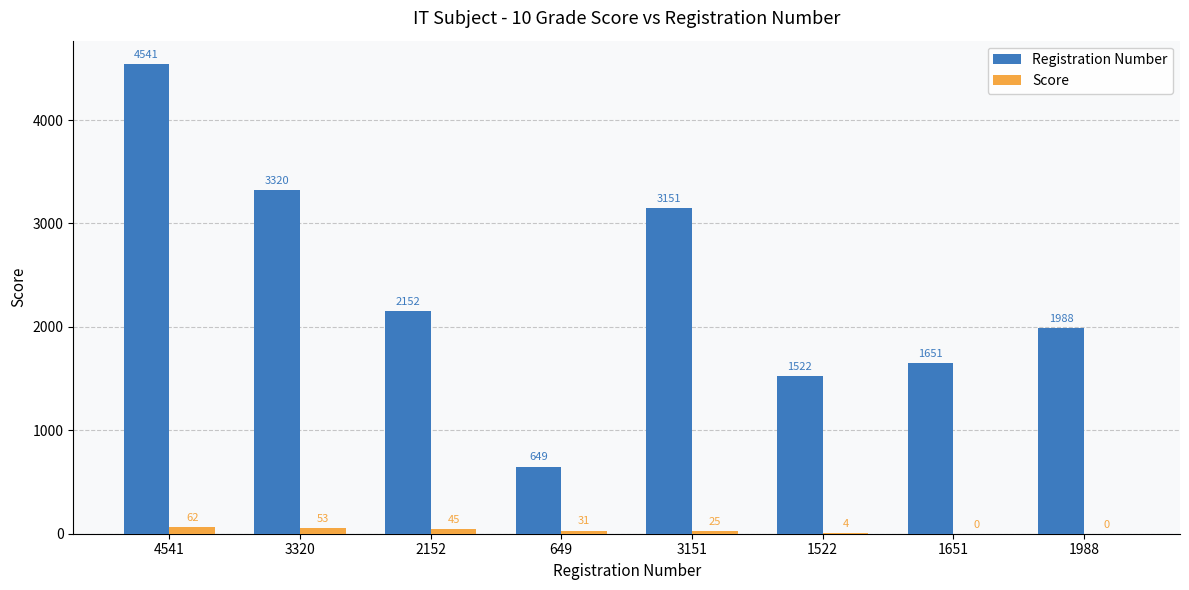

Reading left to right, list all the values displayed in this chart.

Registration Number: 4541=4541	3320=3320	2152=2152	649=649	3151=3151	1522=1522	1651=1651	1988=1988
Score: 4541=62	3320=53	2152=45	649=31	3151=25	1522=4	1651=0	1988=0